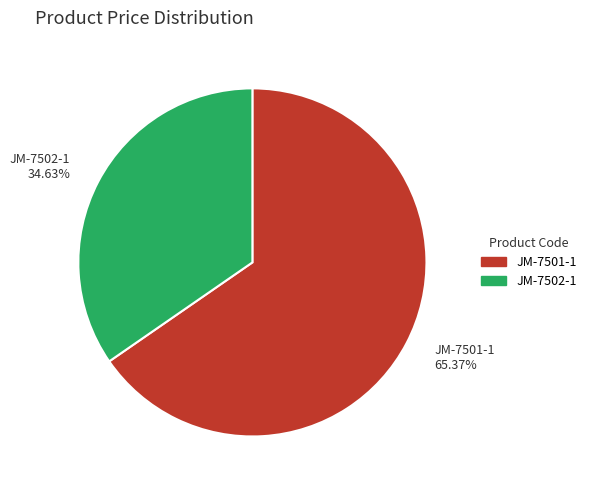

What is the ratio of the value at JM-7501-1 to the value at JM-7502-1?

1.9